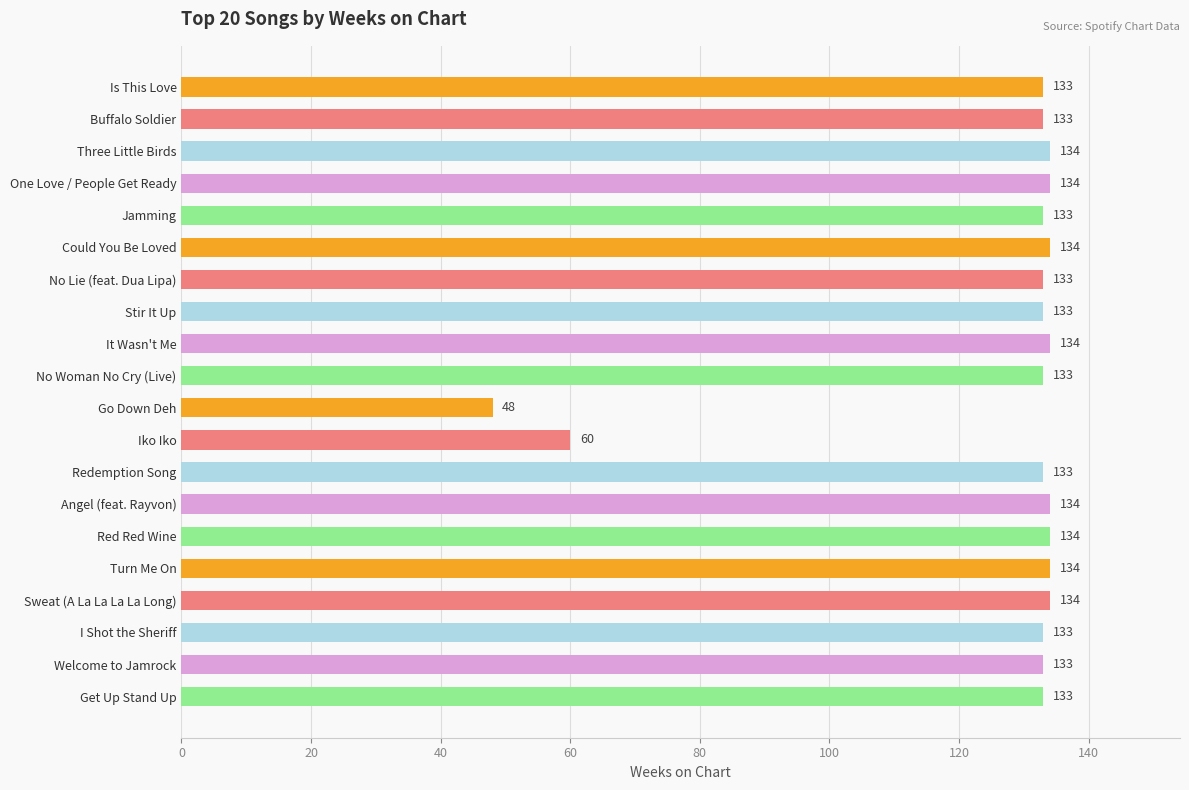

What is the average value?

126